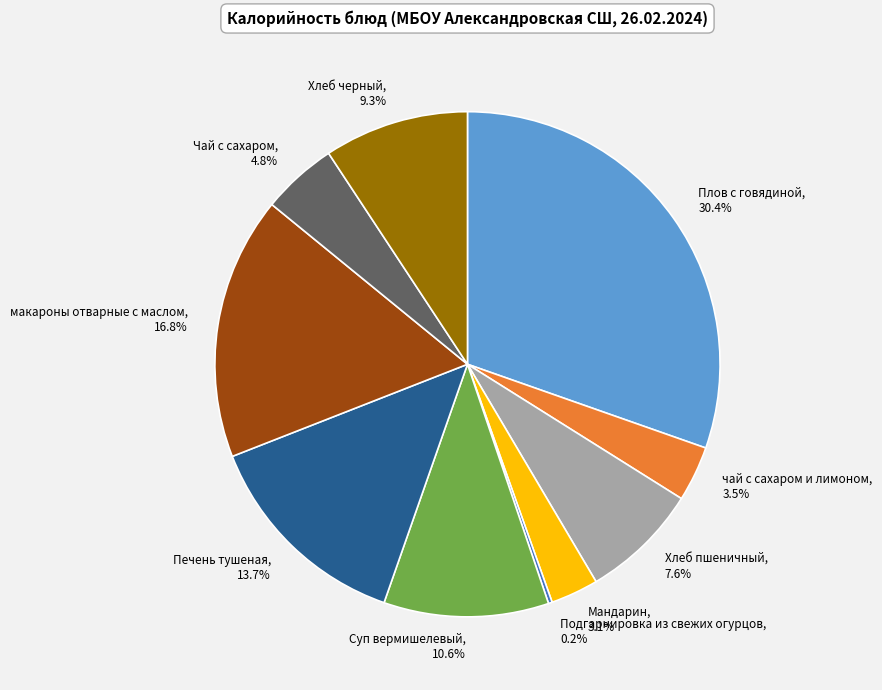

Is there any slice that represents more than half of the pie?

No